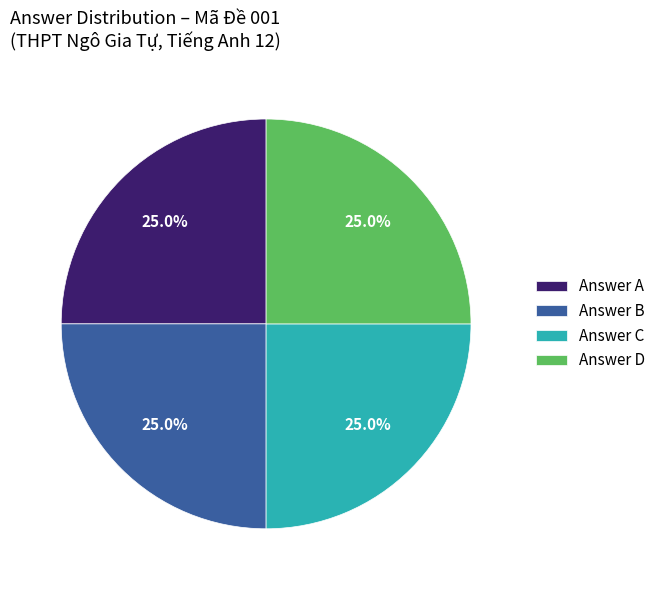

Is Answer C the majority of the pie?

No